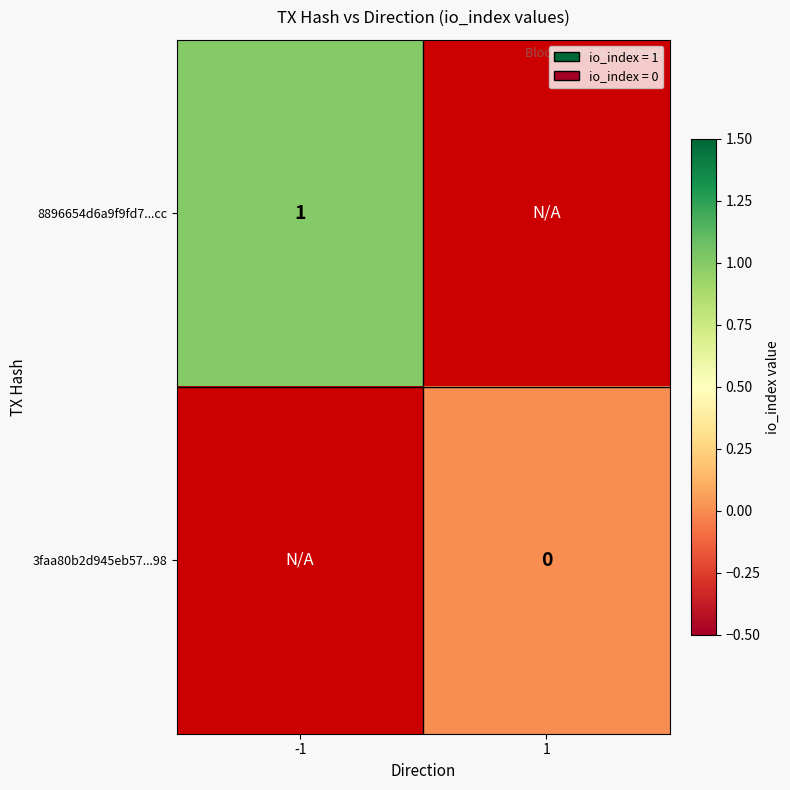

Is it true that 8896654d6a9f9fd7...cc equals 1 at -1?

True